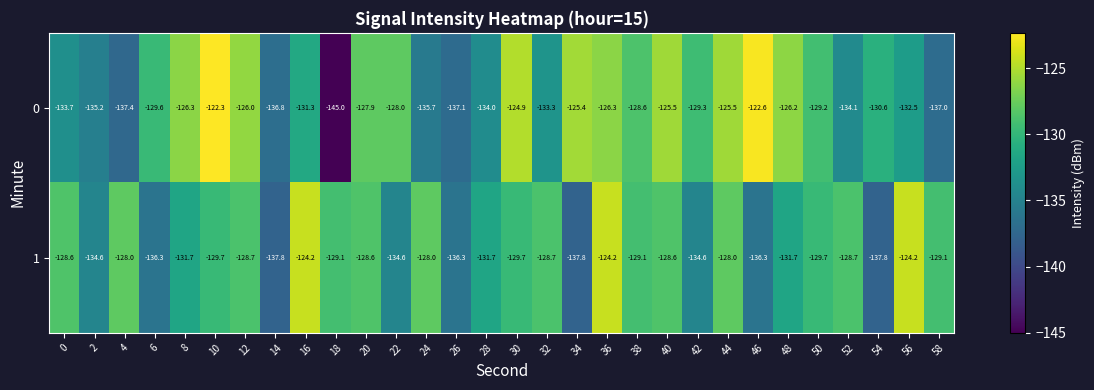

What is the sum of the 1 values at 34 and 8?

-269.5